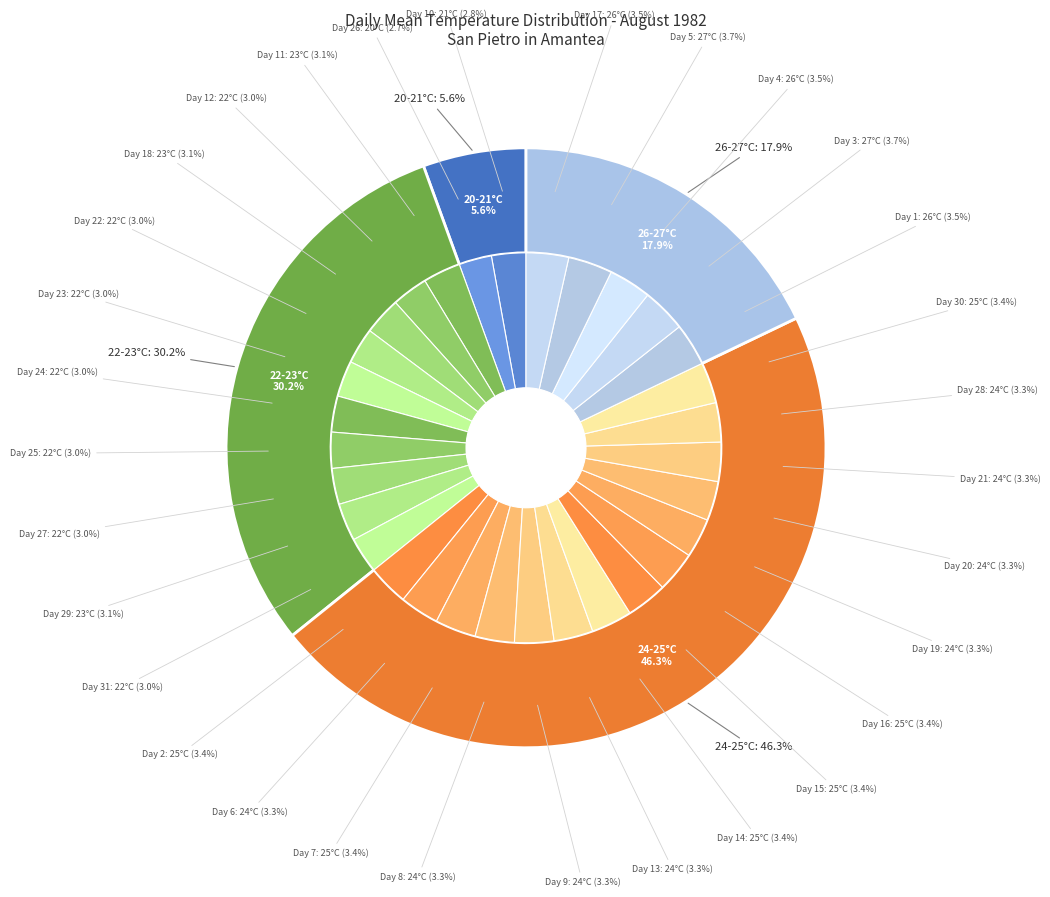

What percentage is NOT represented by 18?

96.9%